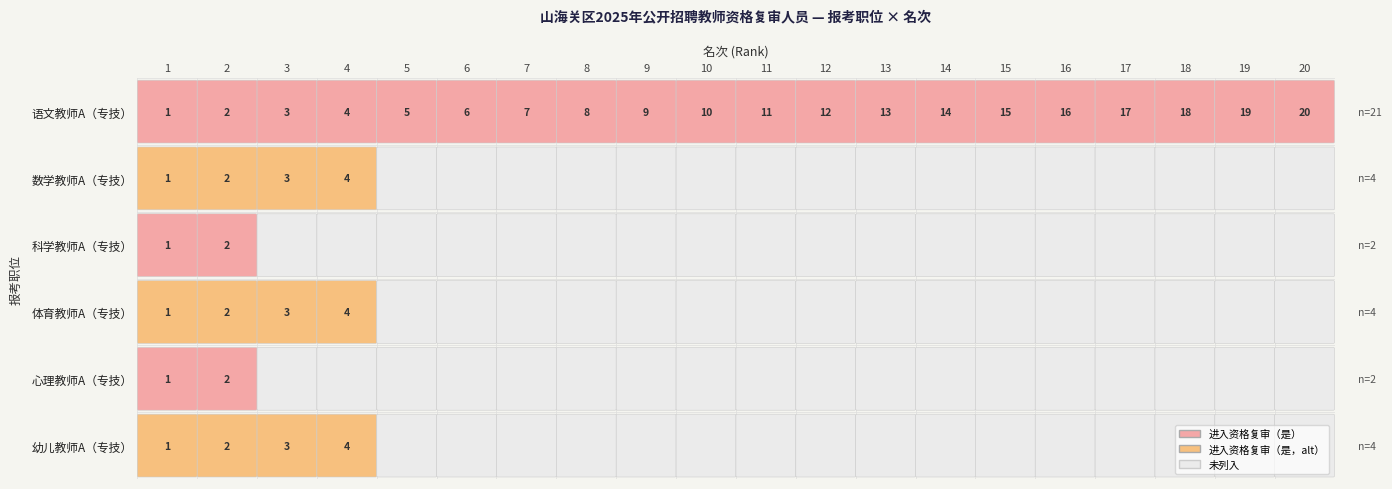

How many data points does each series have?

20